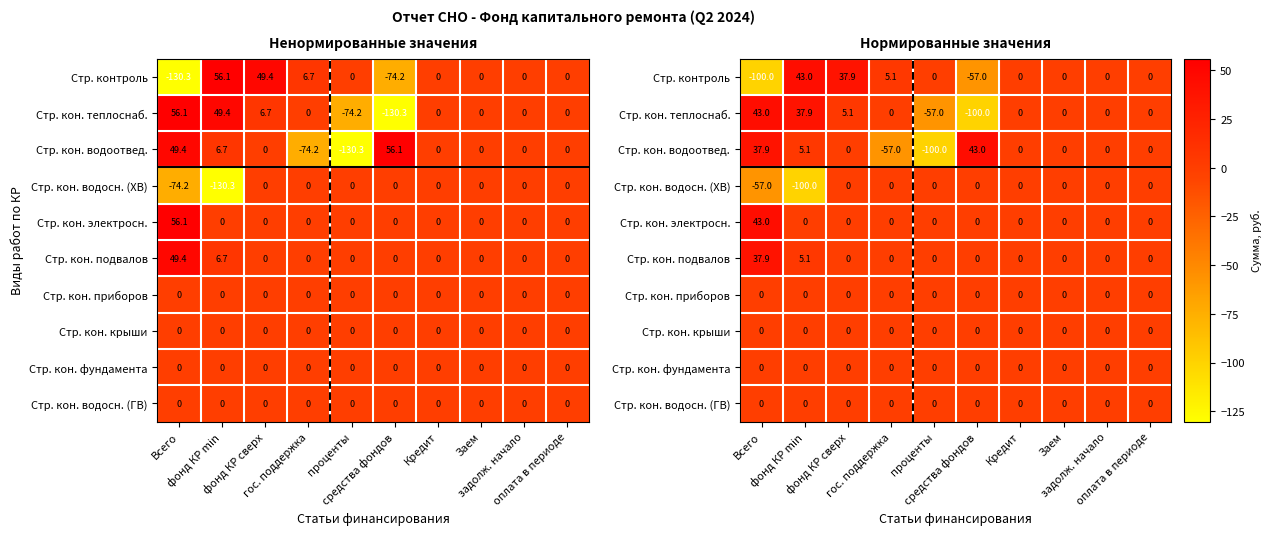

Rank the categories by Стр. кон. фундамента value from lowest to highest.

Всего, фонд КР min, фонд КР сверх, гос. поддержка, проценты, средства фондов, Кредит, Заем, задолж. начало, оплата в периоде